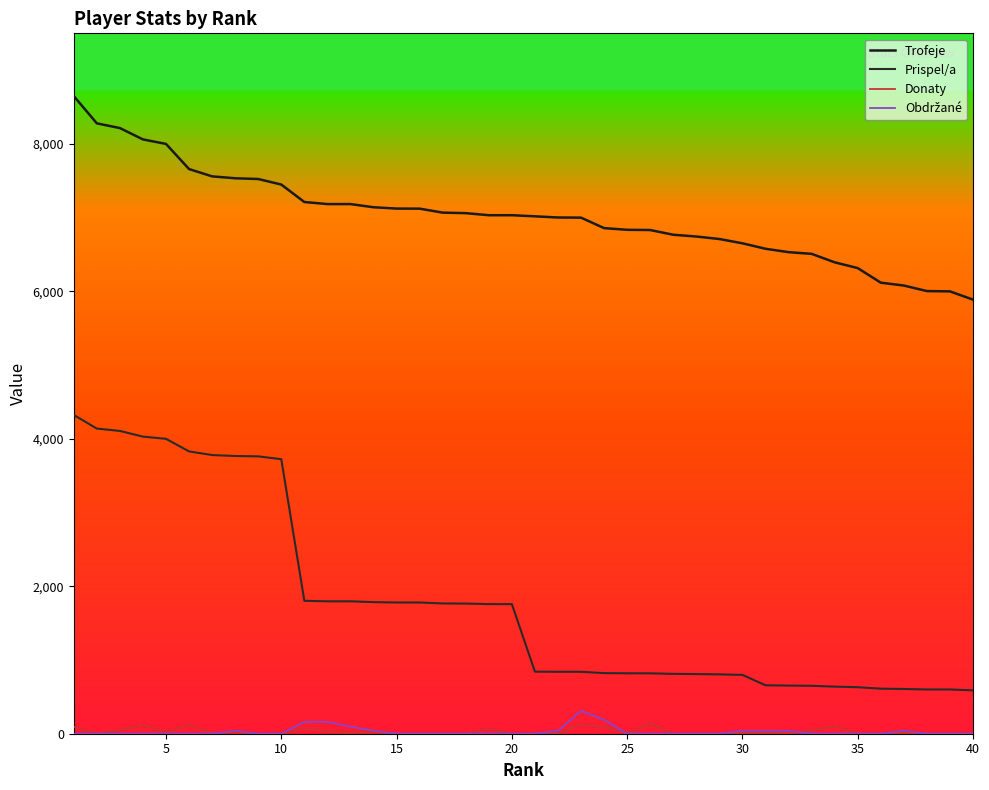

True or false: Trofeje and Obdržané cross at least once.

False